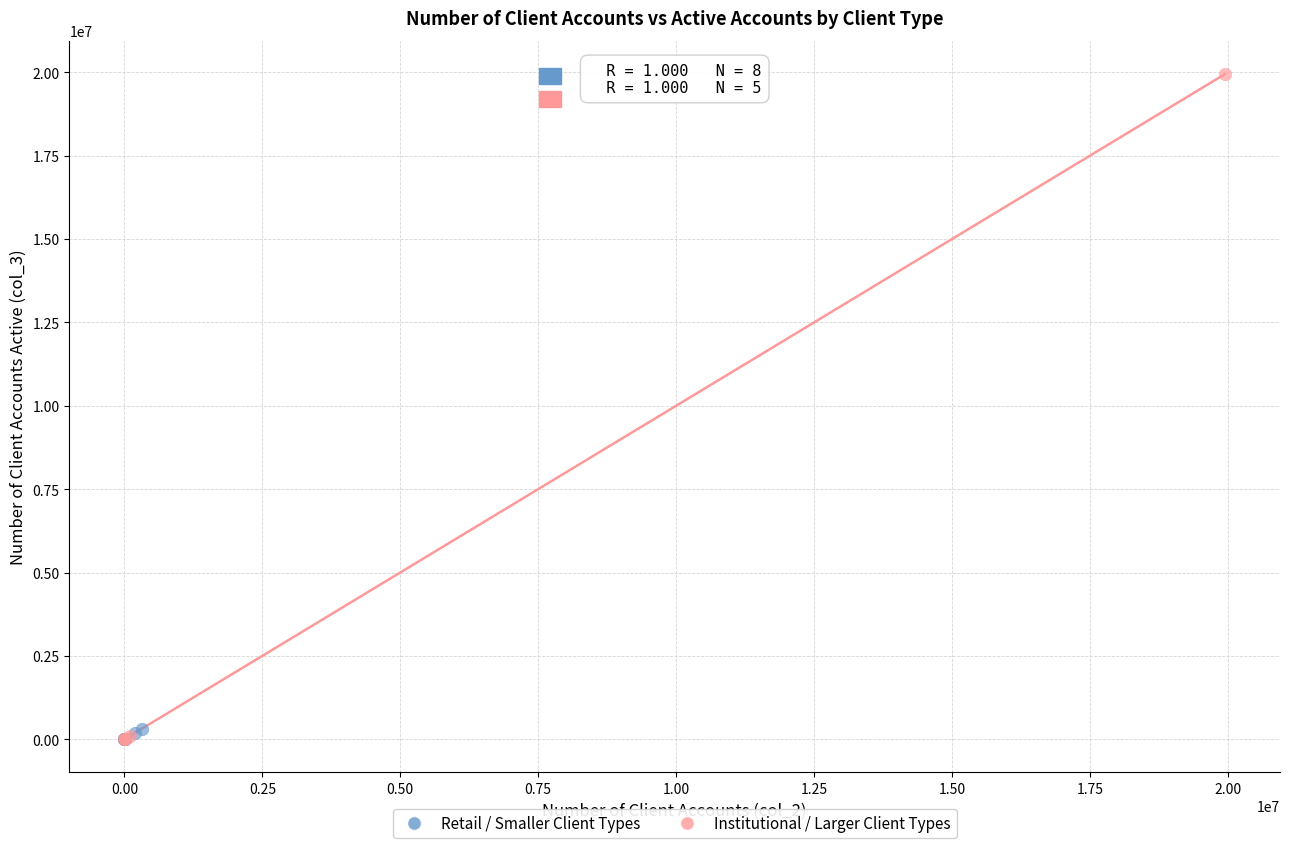

Which series has the largest Y range (max minus min)?

Institutional / Larger Client Types